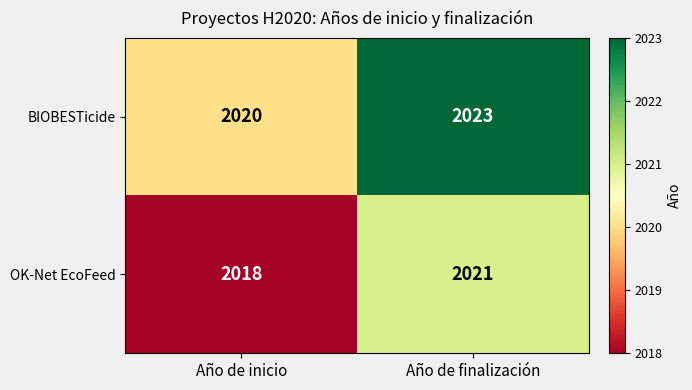

At which label is OK-Net EcoFeed closest to 2019?

Año de inicio